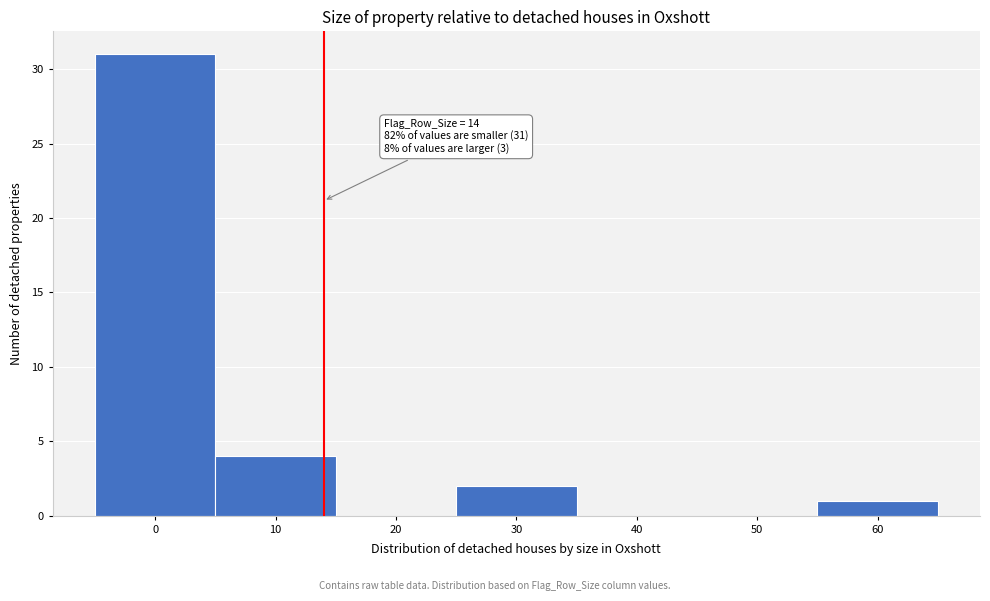

Over which range of the x-axis is the bar tallest?

-5 to 5